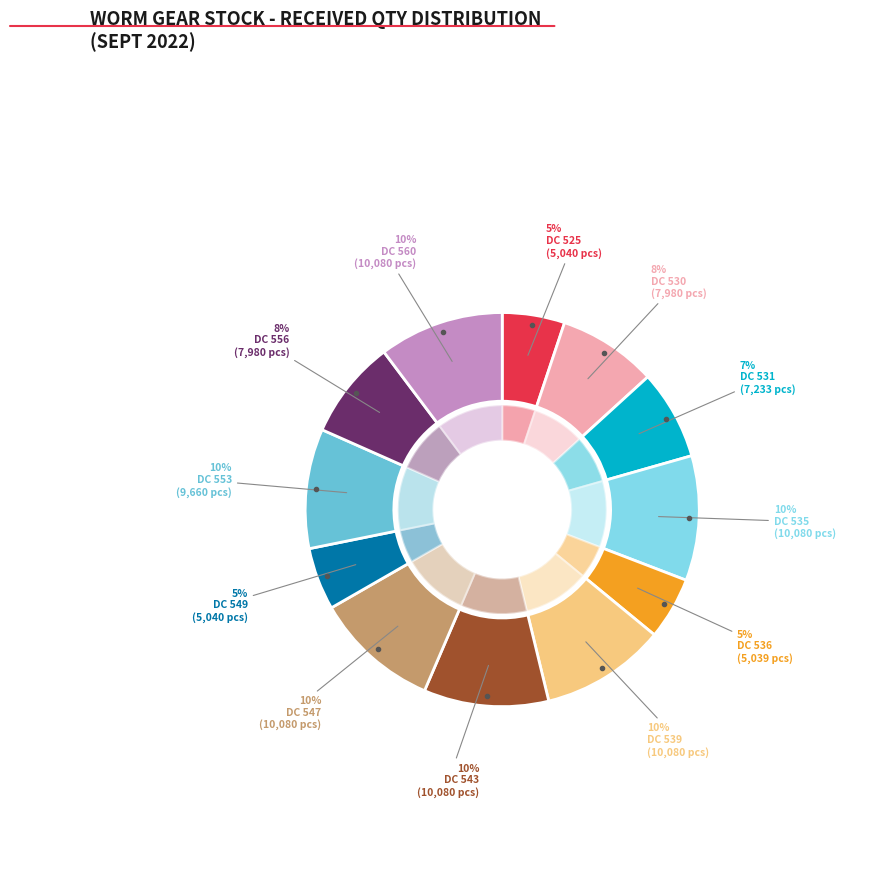

To the nearest percent, what percentage of the pie is DC 530 (7980)?

8%